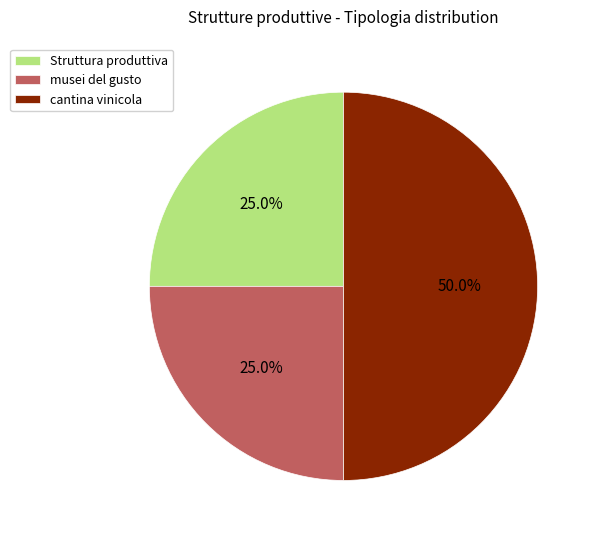

Which category has the biggest portion of the pie?

cantina vinicola